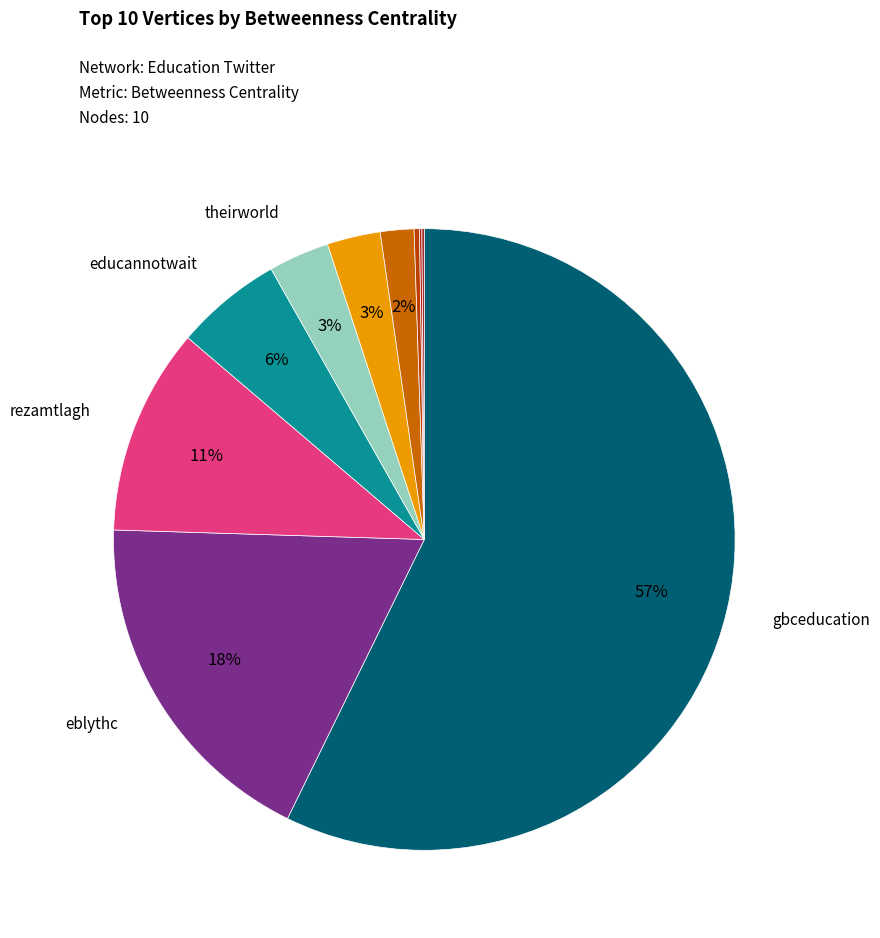

Which slice represents more than half of the pie?

gbceducation